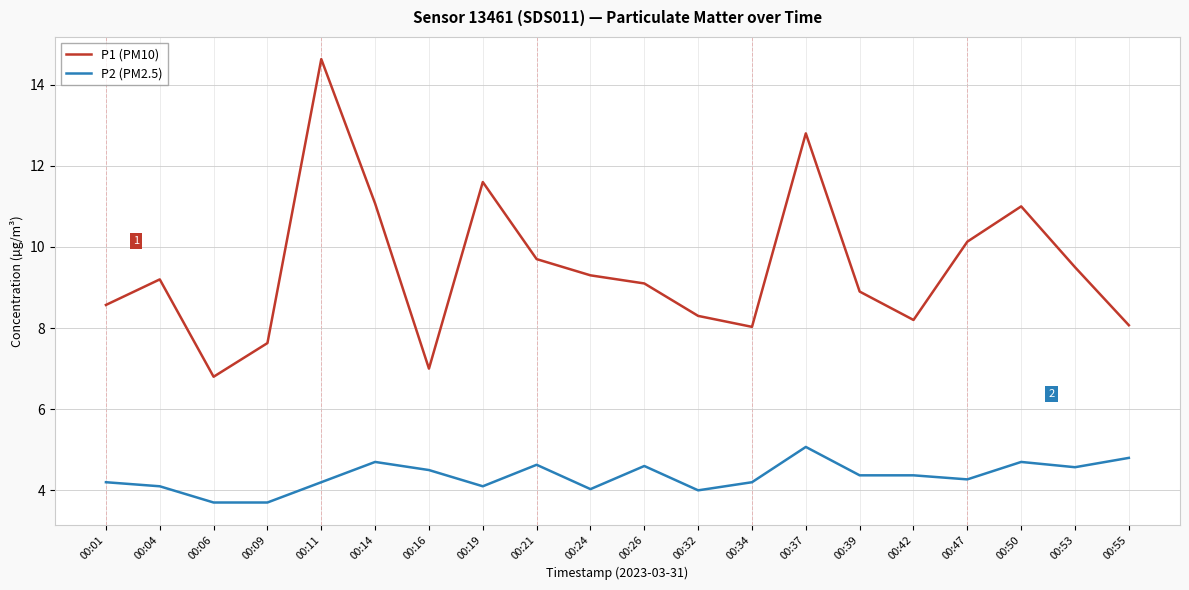

Does the chart display data point markers on the line(s)?

No